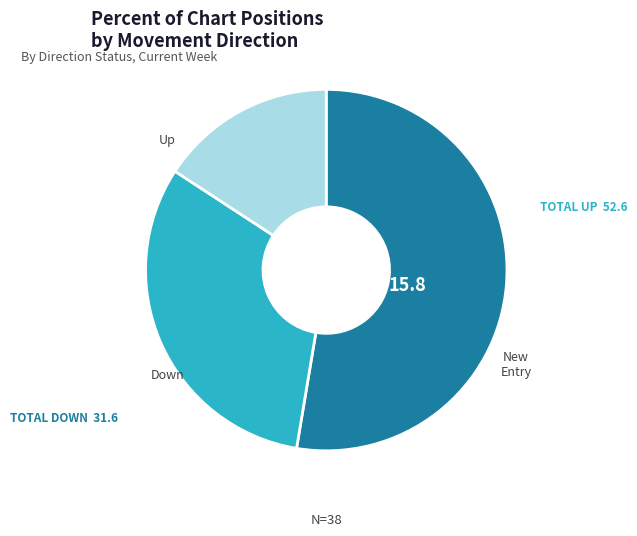

Is there any slice that represents more than half of the pie?

Yes